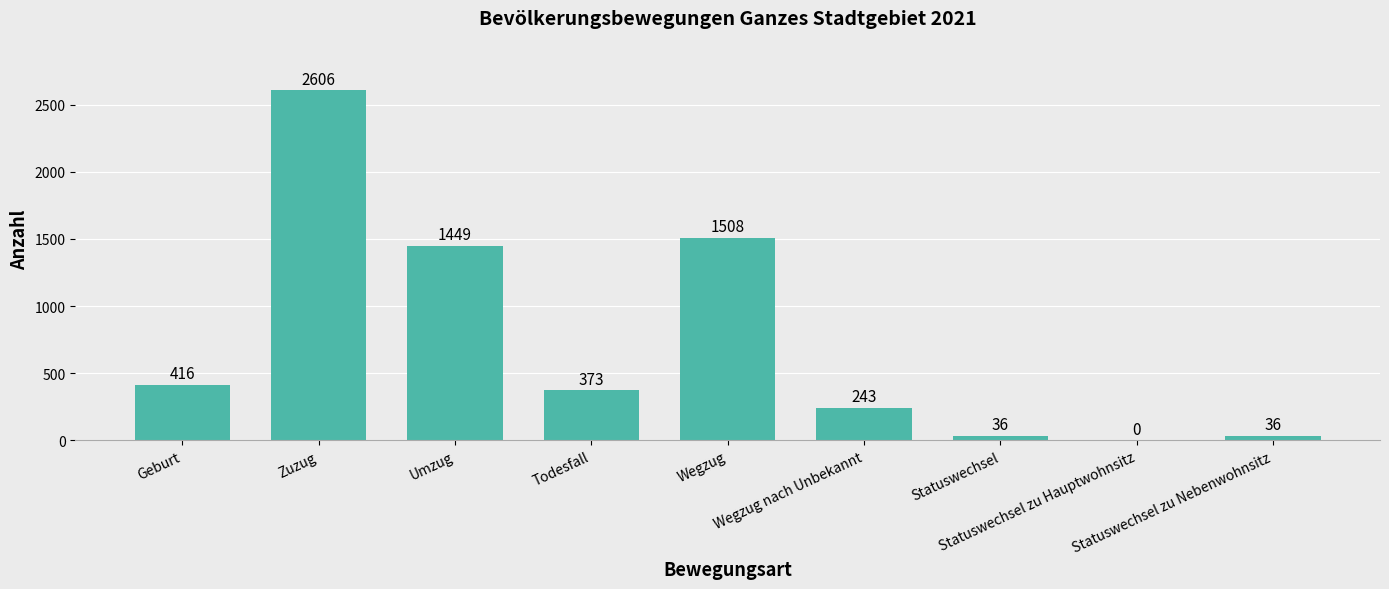

What is the sum of all values?

6667